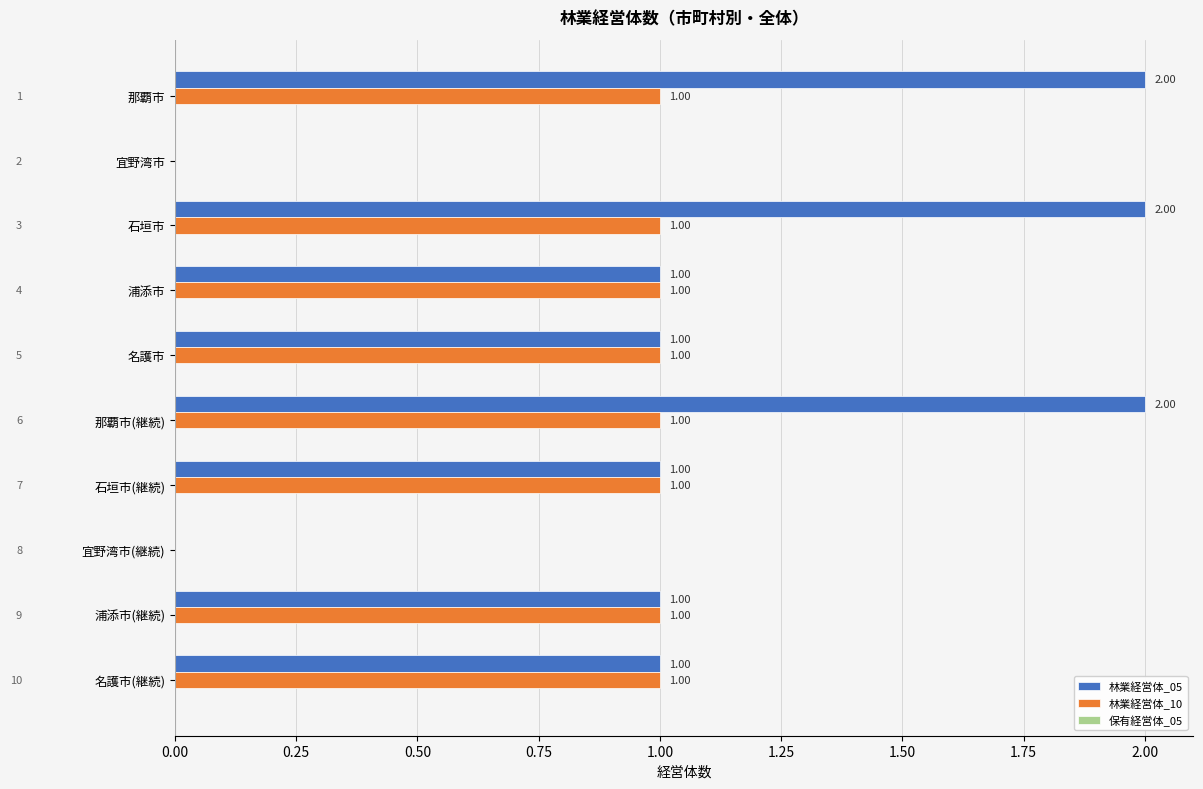

Which series has the largest total across all categories?

林業経営体_05